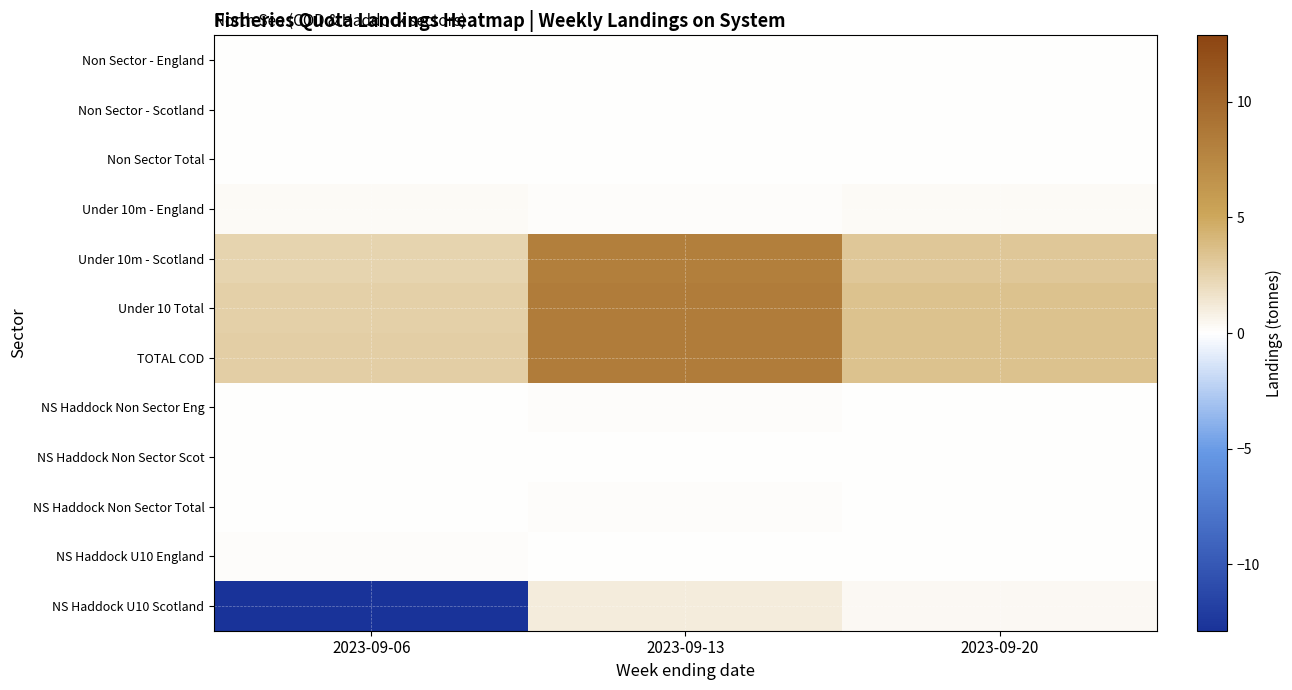

Reading right to left, extract all data points from this chart.

Non Sector - England: 2023-09-20=0.0	2023-09-13=0.0	2023-09-06=0.0
Non Sector - Scotland: 2023-09-20=0.0	2023-09-13=0.0	2023-09-06=0.0
Non Sector Total: 2023-09-20=0.0	2023-09-13=0.0	2023-09-06=0.1
Under 10m - England: 2023-09-20=0.3	2023-09-13=0.2	2023-09-06=0.3
Under 10m - Scotland: 2023-09-20=3.2	2023-09-13=8.2	2023-09-06=2.4
Under 10 Total: 2023-09-20=3.5	2023-09-13=8.4	2023-09-06=2.7
TOTAL COD: 2023-09-20=3.5	2023-09-13=8.4	2023-09-06=2.8
NS Haddock Non Sector Eng: 2023-09-20=0.0	2023-09-13=0.1	2023-09-06=0.0
NS Haddock Non Sector Scot: 2023-09-20=0.0	2023-09-13=0.0	2023-09-06=0.0
NS Haddock Non Sector Total: 2023-09-20=0.0	2023-09-13=0.1	2023-09-06=0.0
NS Haddock U10 England: 2023-09-20=0.0	2023-09-13=0.0	2023-09-06=0.1
NS Haddock U10 Scotland: 2023-09-20=0.4	2023-09-13=1.0	2023-09-06=-12.9